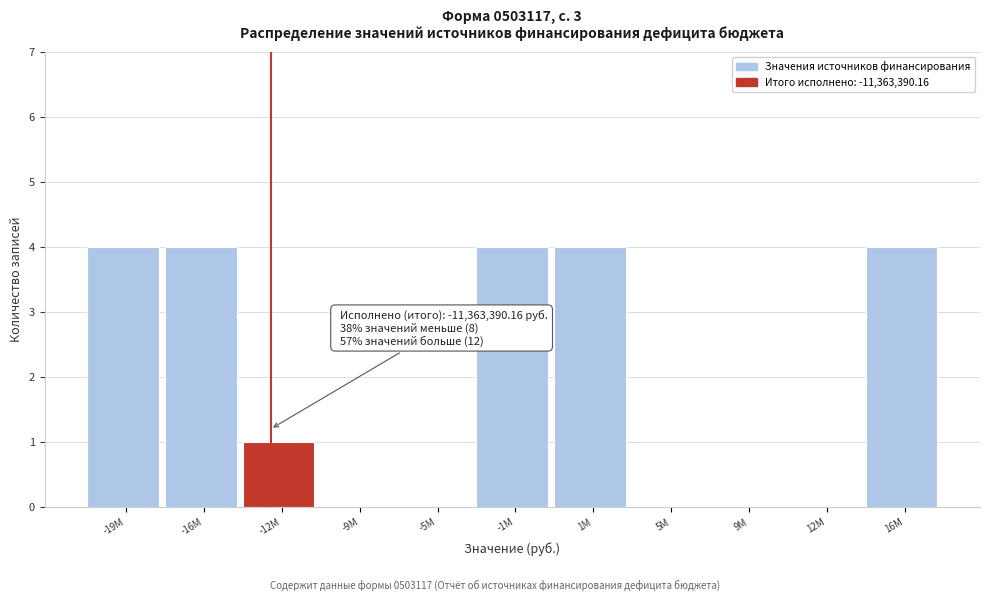

Reading left to right, transcribe all the data shown in this chart.

-19M=4	-16M=4	-12M=1	-9M=0	-5M=0	-1M=4	1M=4	5M=0	9M=0	12M=0	16M=4